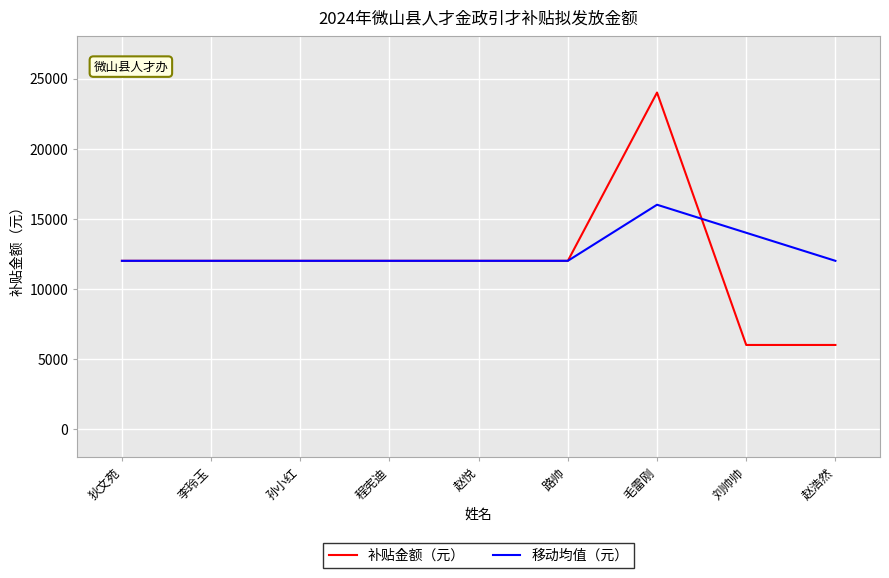

Which series has the widest spread of values?

补贴金额（元）